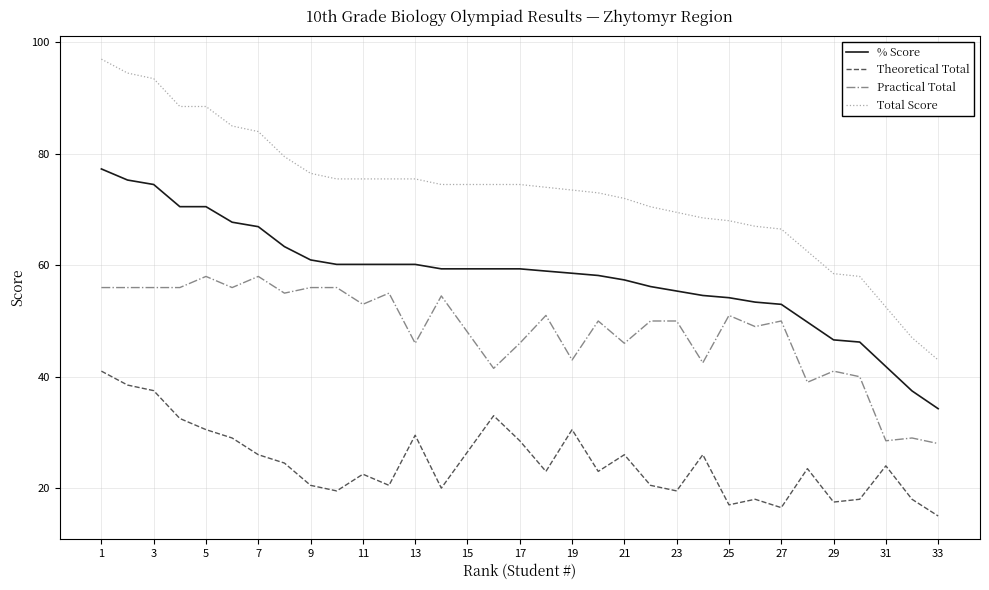

Rank the series by their maximum value, from highest to lowest.

Total Score, % Score, Practical Total, Theoretical Total